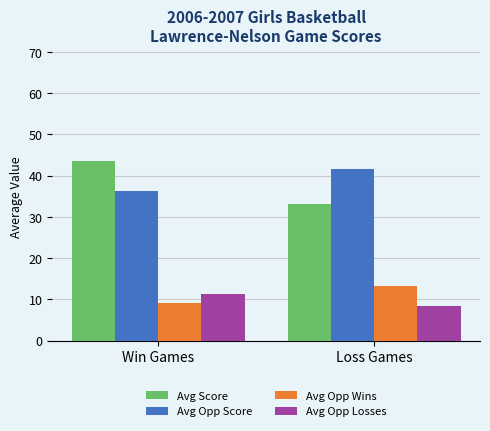

The value of Avg Opp Wins at Win Games is 9.1. True or false?

True